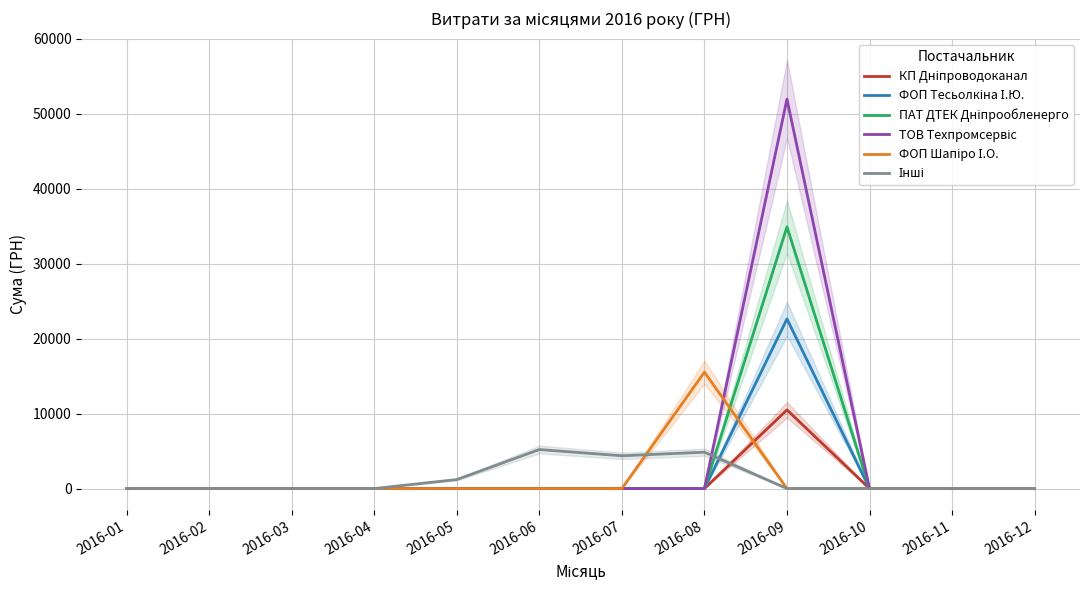

Rank the series by their maximum value, from highest to lowest.

ТОВ Техпромсервіс, ПАТ ДТЕК Дніпрообленерго, ФОП Тесьолкіна І.Ю., ФОП Шапіро І.О., КП Дніпроводоканал, Інші